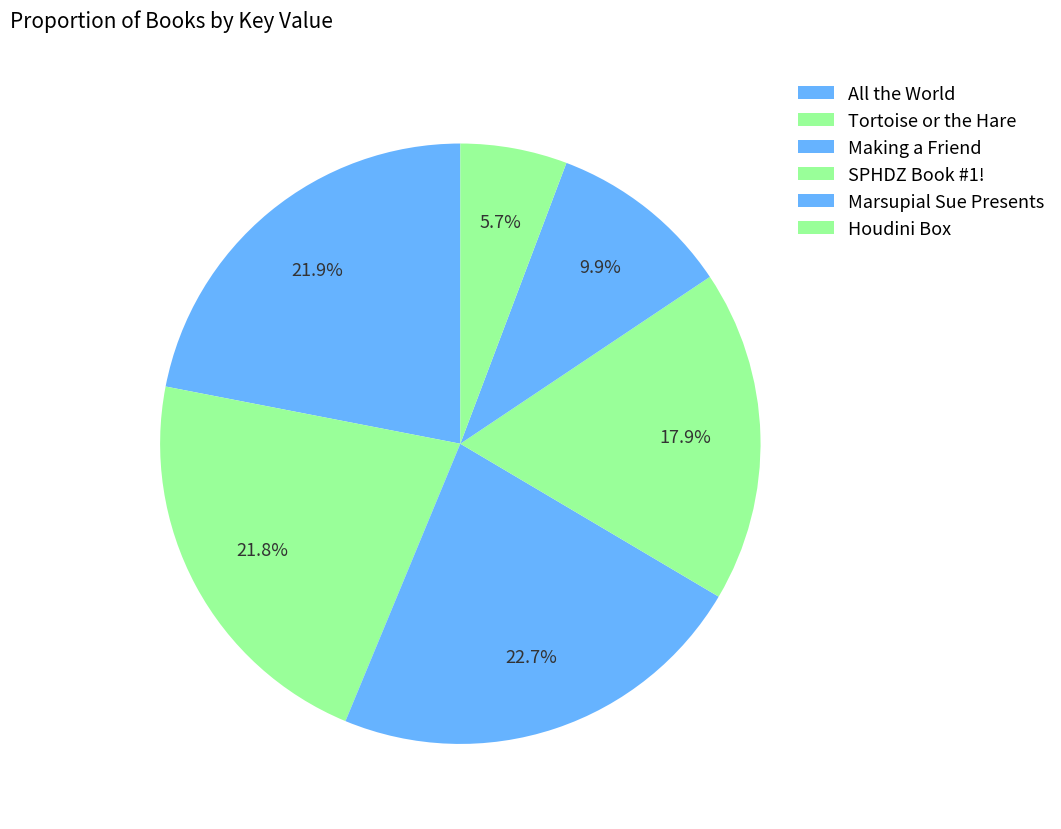

Which slice is the largest?

Making a Friend